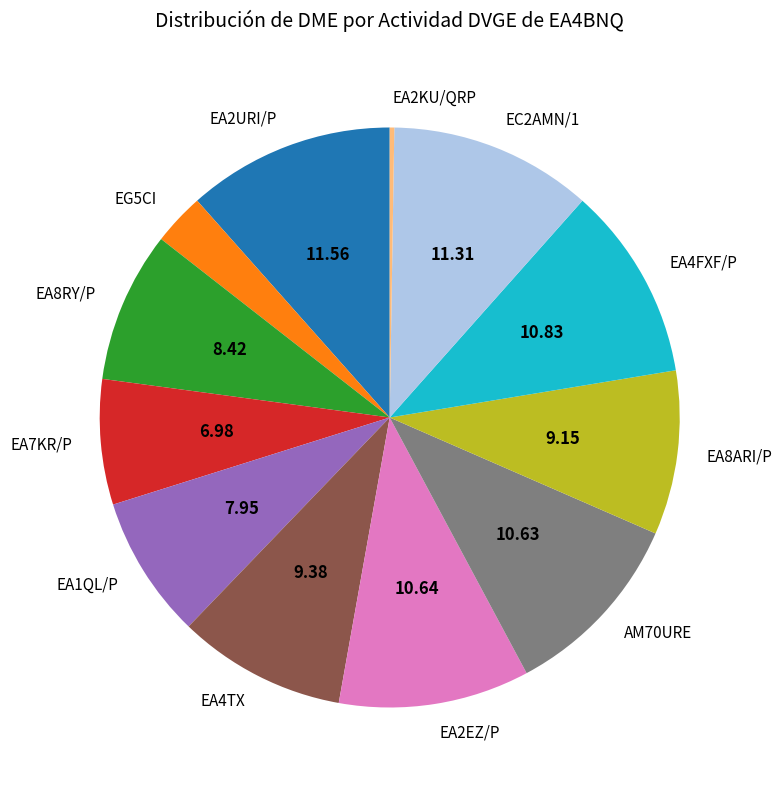

Between EC2AMN/1 and AM70URE, which is larger?

EC2AMN/1